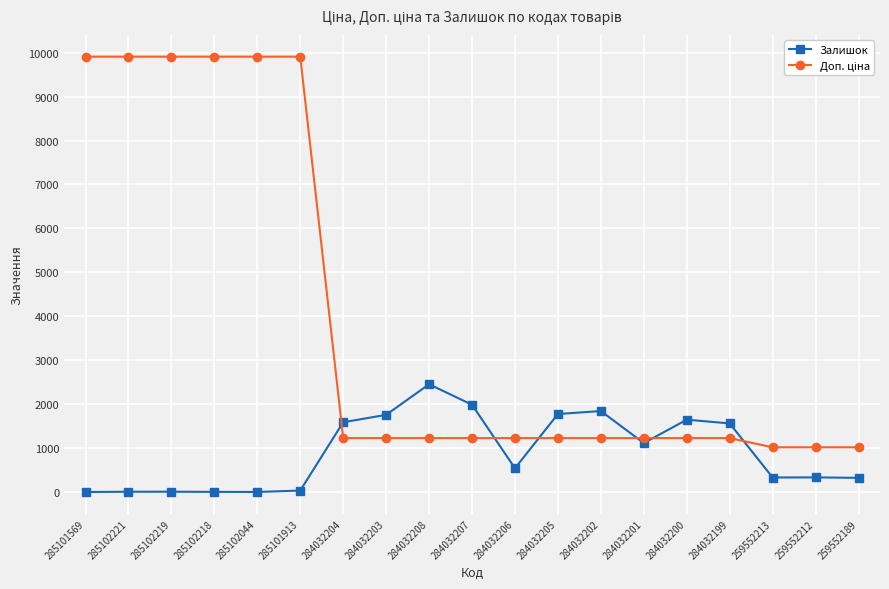

Which series changed the most between 284032207 and 284032206?

Залишок